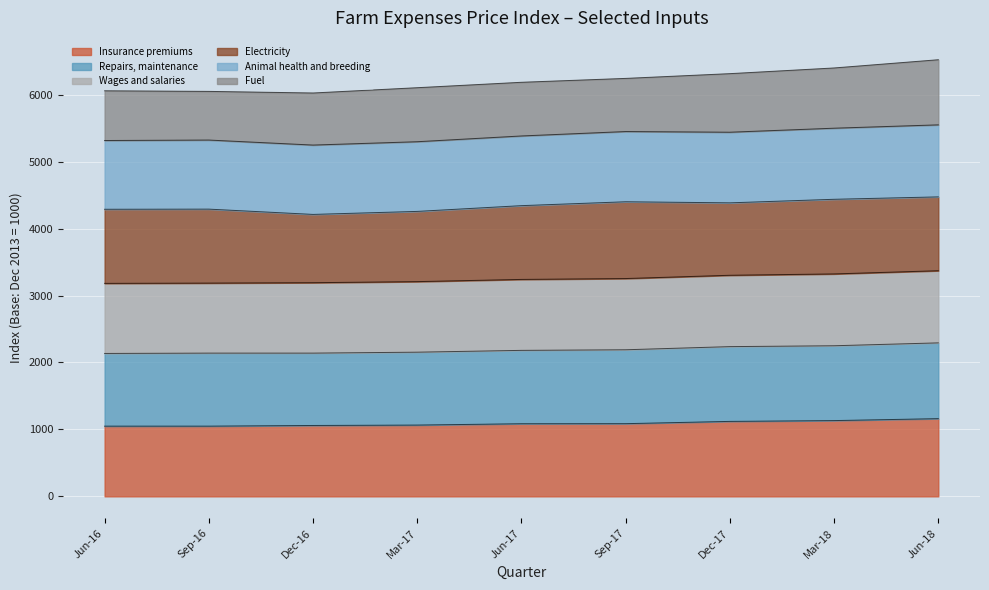

What is the total value across all series at Mar-17?

6105